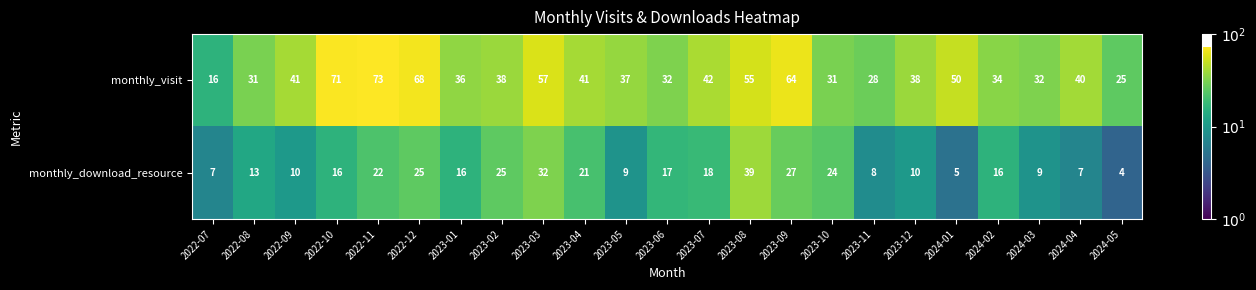

True or false: monthly_download_resource has a value of 35 at 2023-04.

False